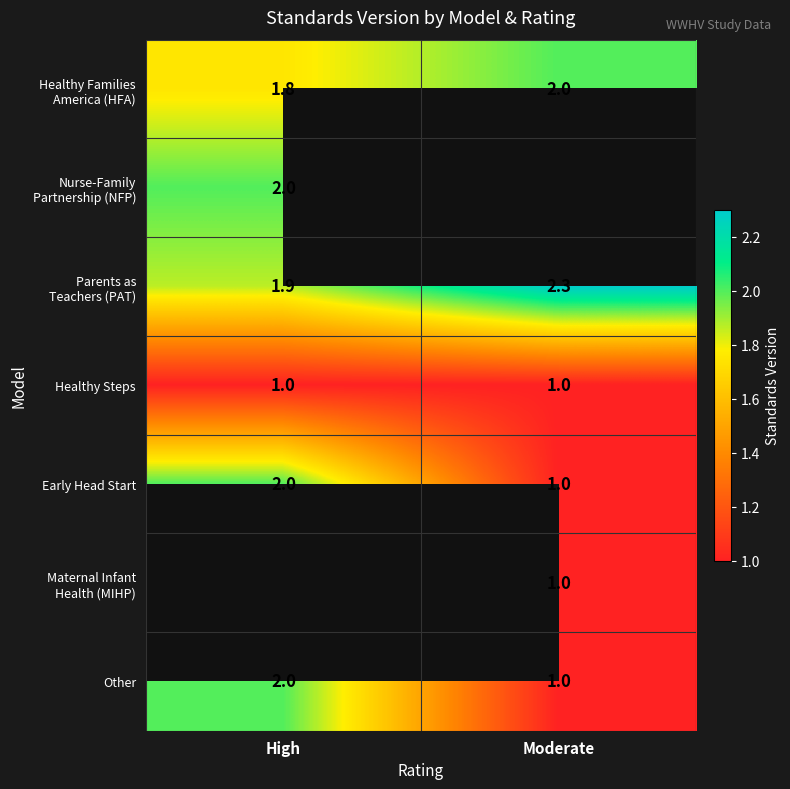

What is the difference between the highest and lowest values at High?

1.0